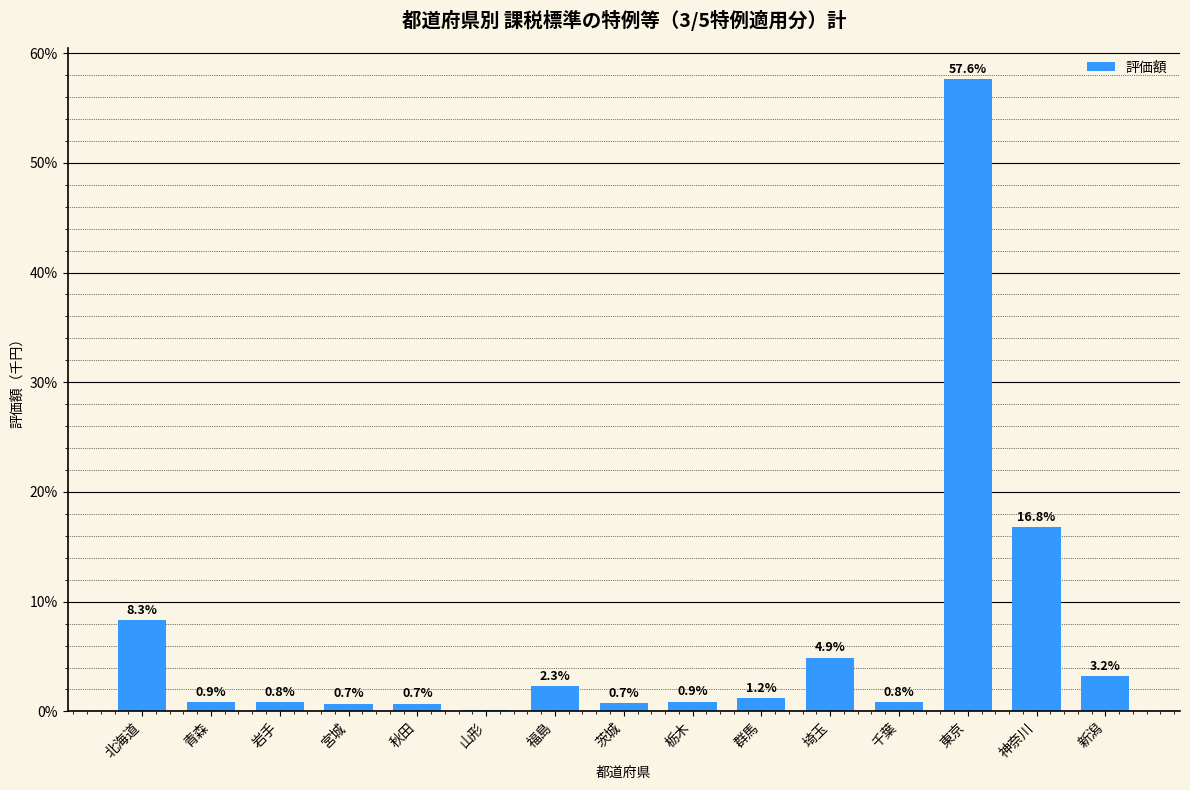

What is the maximum value shown in the chart?

57.6